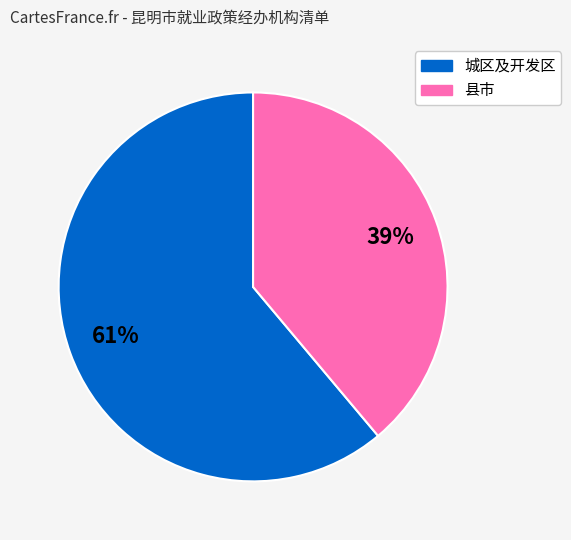

To the nearest percent, what is the difference between the largest and smallest slice percentages?

22%